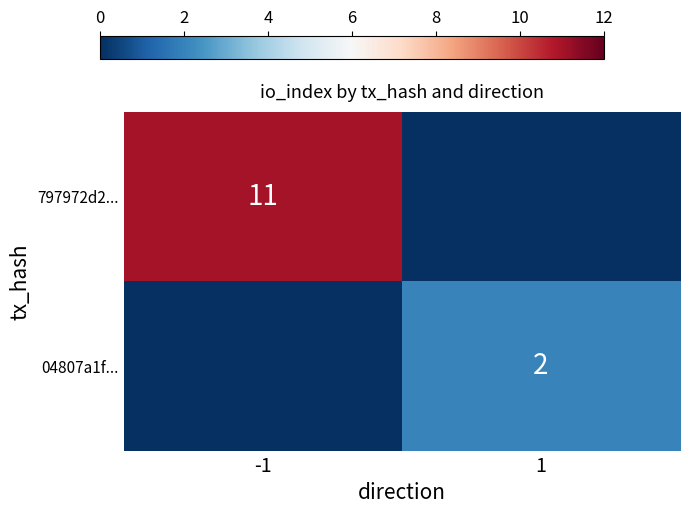

Is the value of 797972d2... at -1 greater than the value of 04807a1f... at 1?

Yes